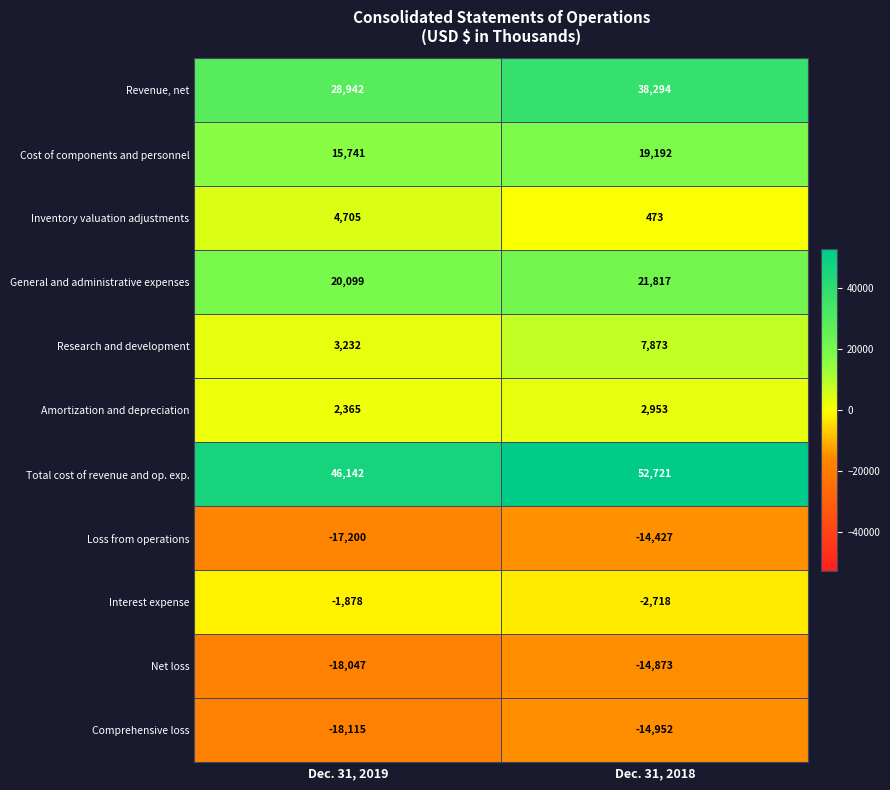

What is the total value across all series at Dec. 31, 2018?

96353